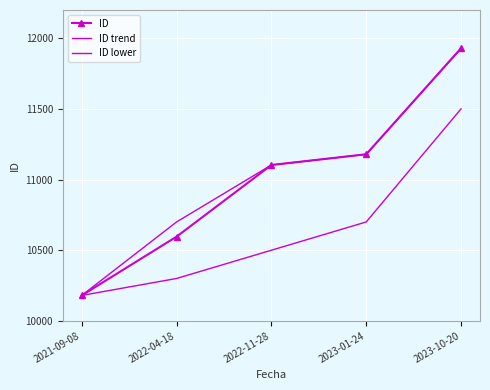

What is the difference between the maximum and minimum values in the ID trend series?

1749